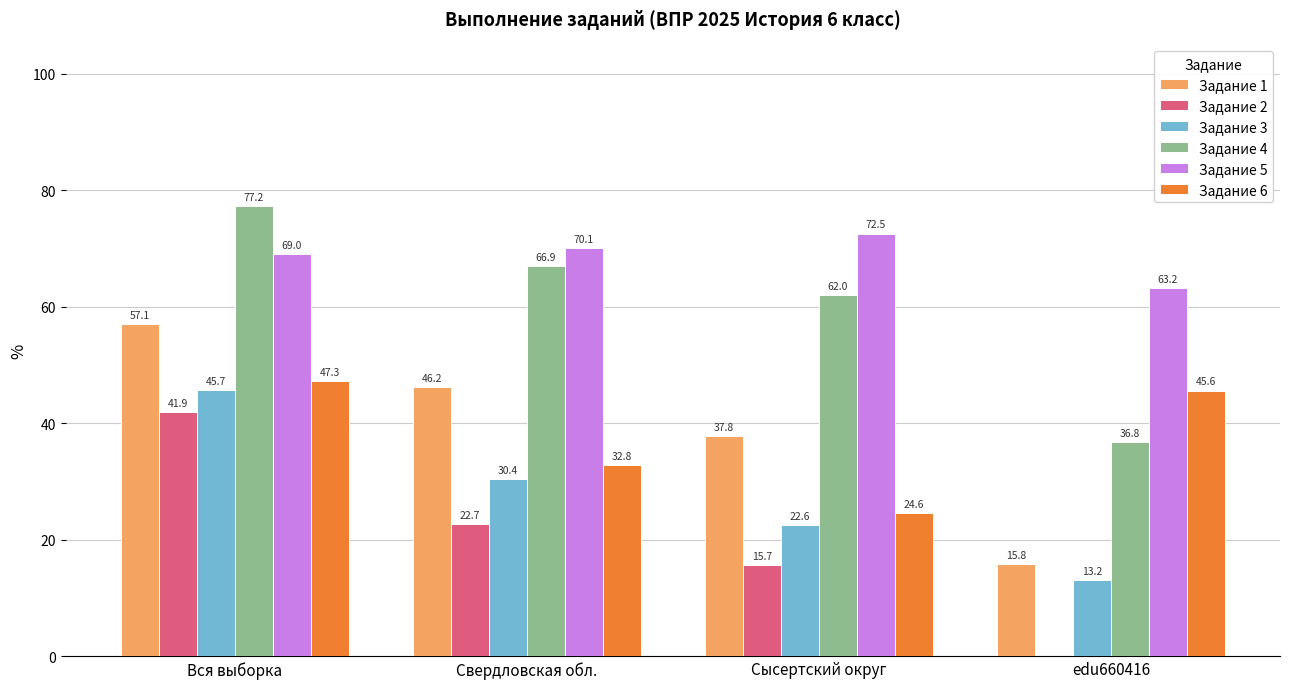

Count the number of categories in the chart.

4